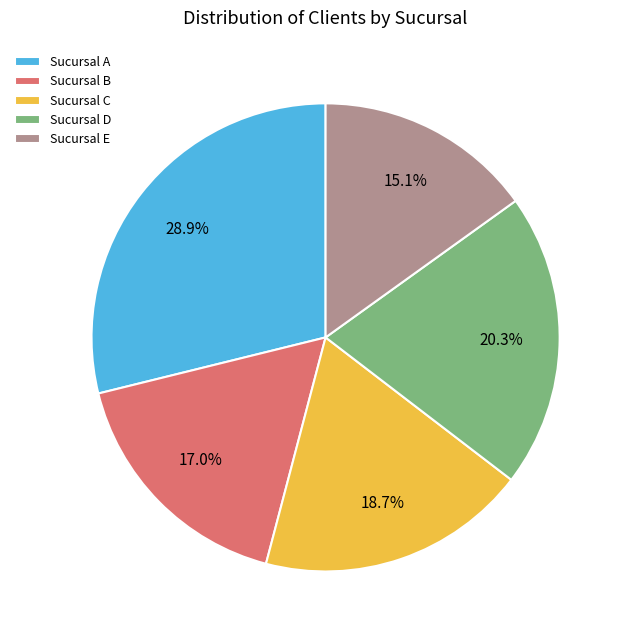

Rank the categories by value from highest to lowest.

Sucursal A, Sucursal D, Sucursal C, Sucursal B, Sucursal E